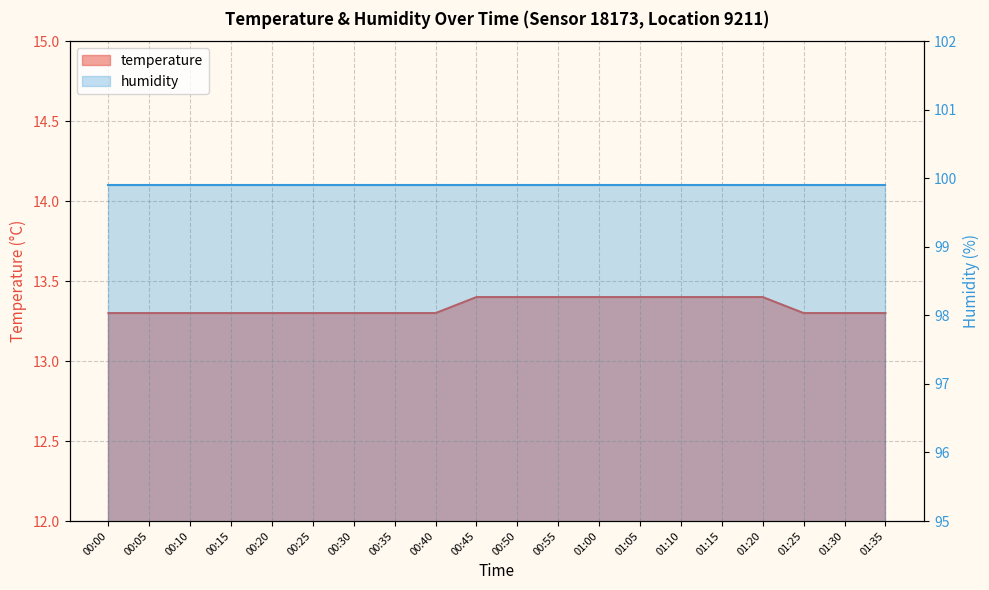

Does the chart have visible grid lines?

Yes